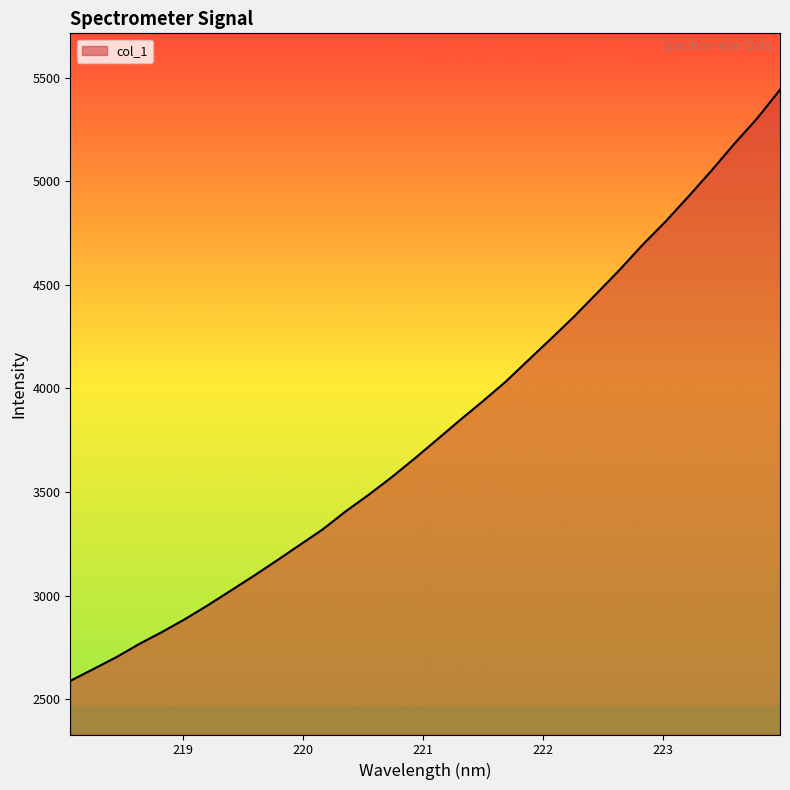

What is the maximum value shown in the chart?

5441.4